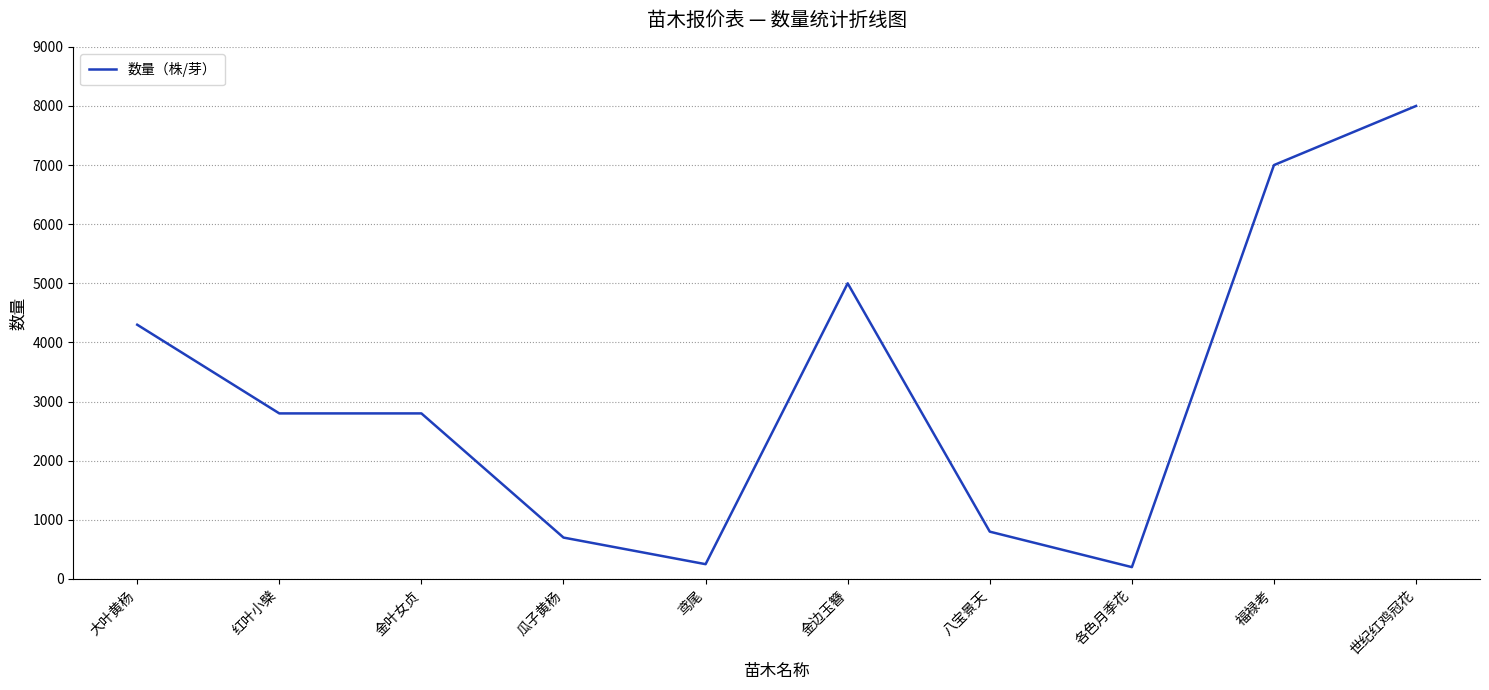

The chart shows a value of 1532 at 大叶黄杨. True or false?

False